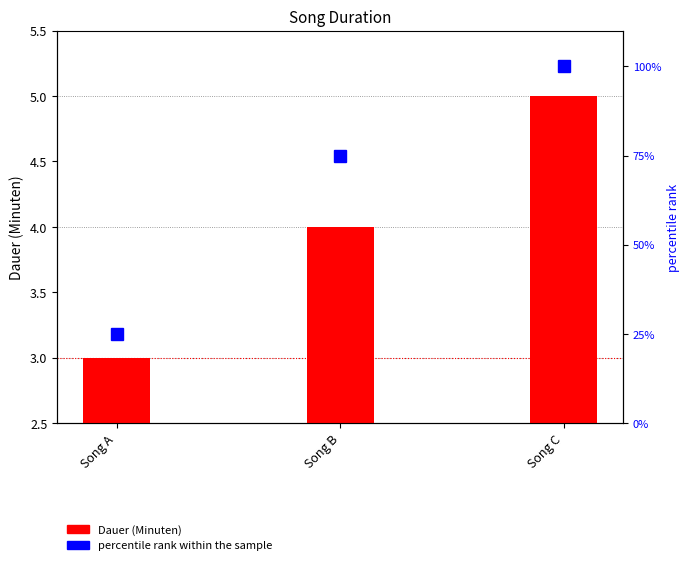

True or false: percentile rank within the sample has a value of 100 at Song C.

True